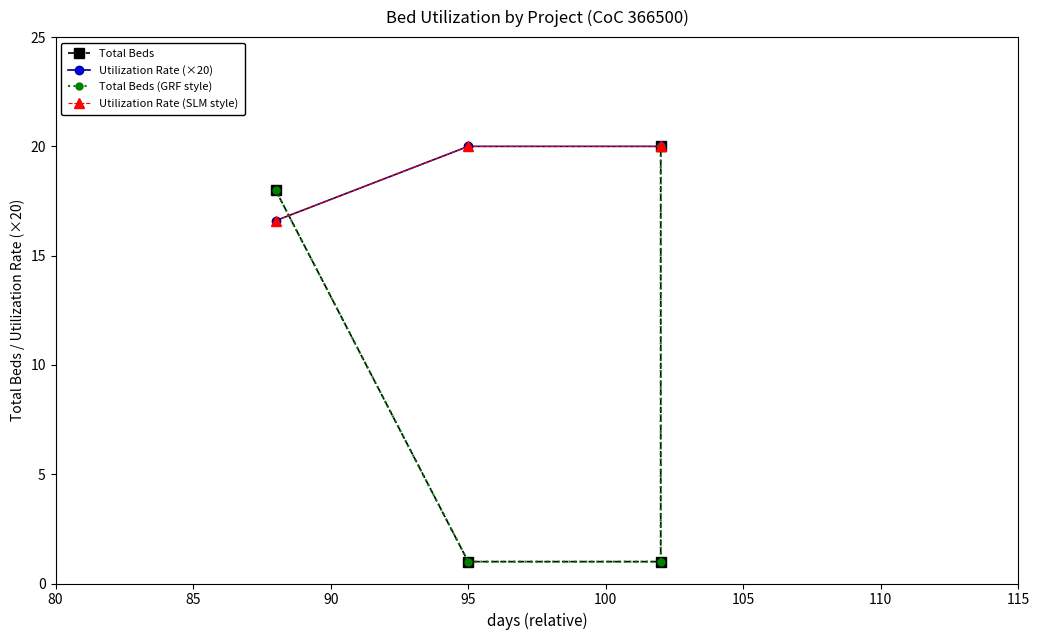

How many values in the Total Beds (GRF style) series are below 18?

2